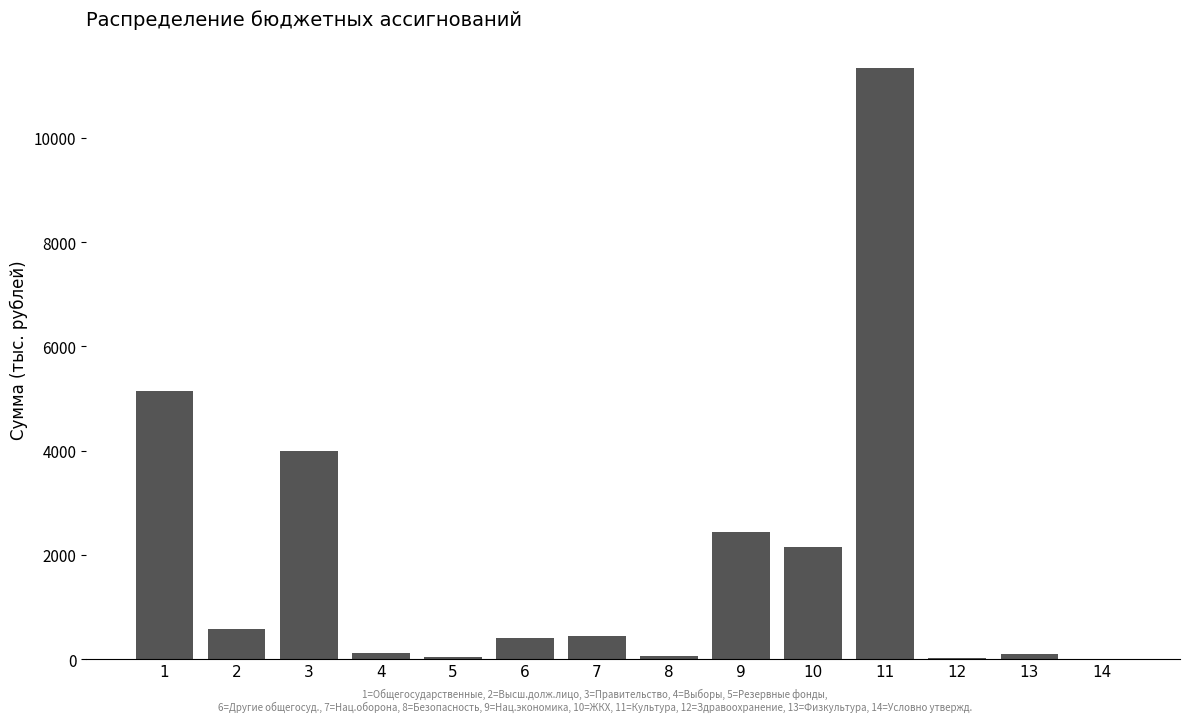

The value at 1 is 8877.3. True or false?

False